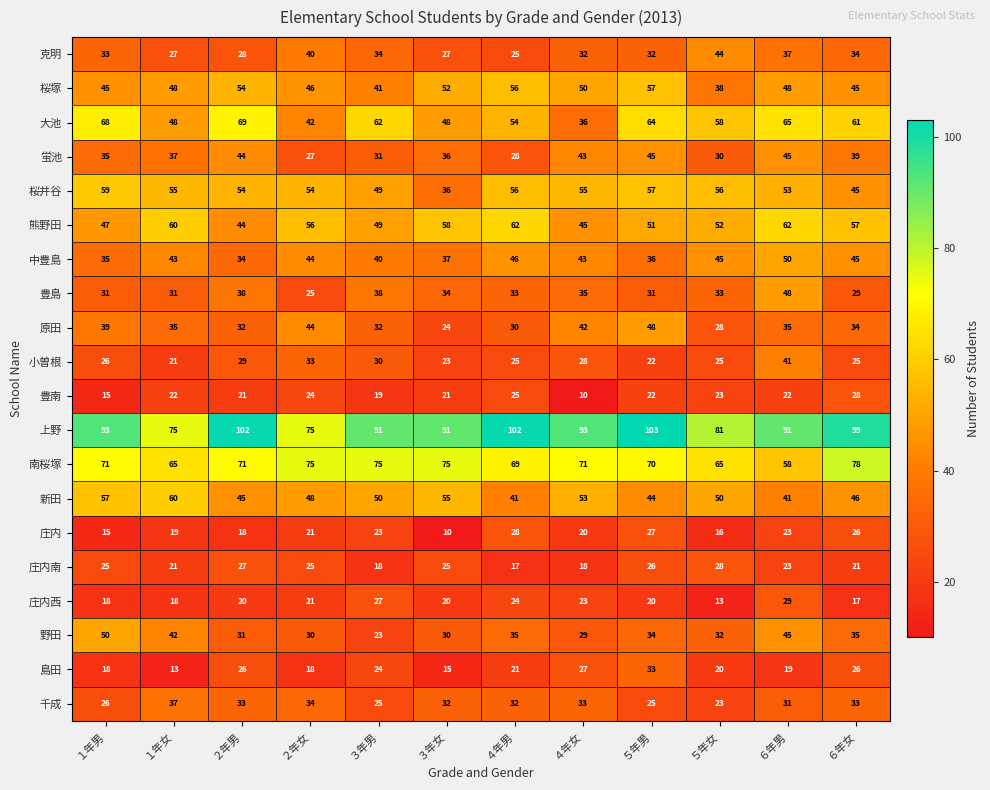

Is it true that 桜井谷 equals 90 at ５年男?

False